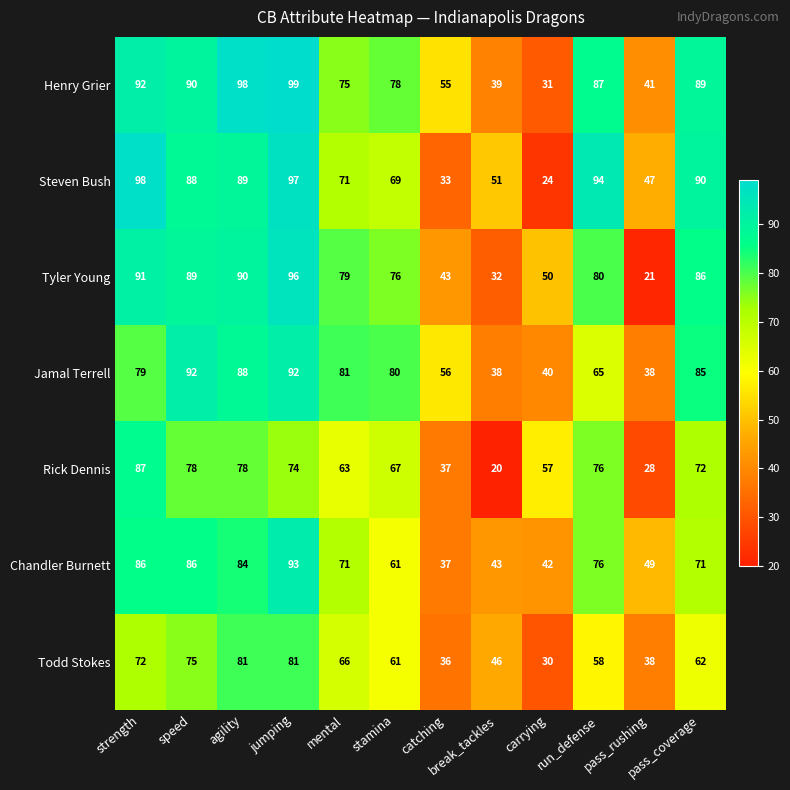

What is the difference between the maximum and minimum values in the Todd Stokes series?

51